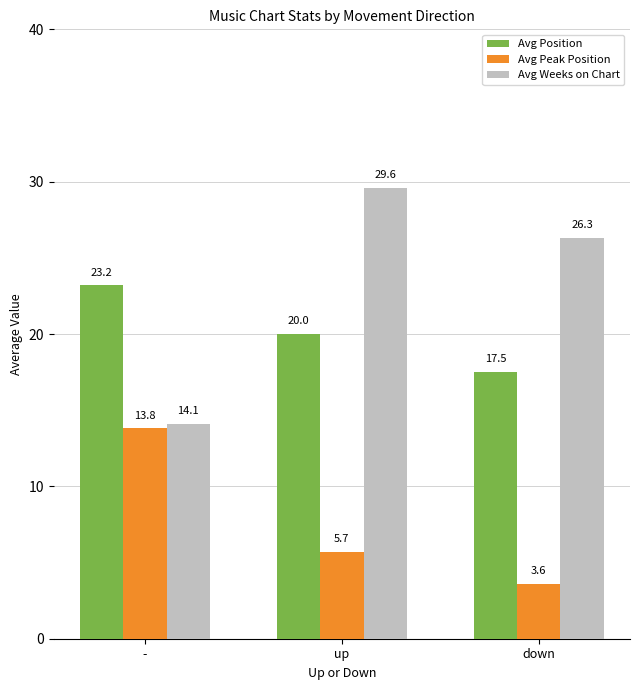

What is the average value of the Avg Weeks on Chart series?

23.3